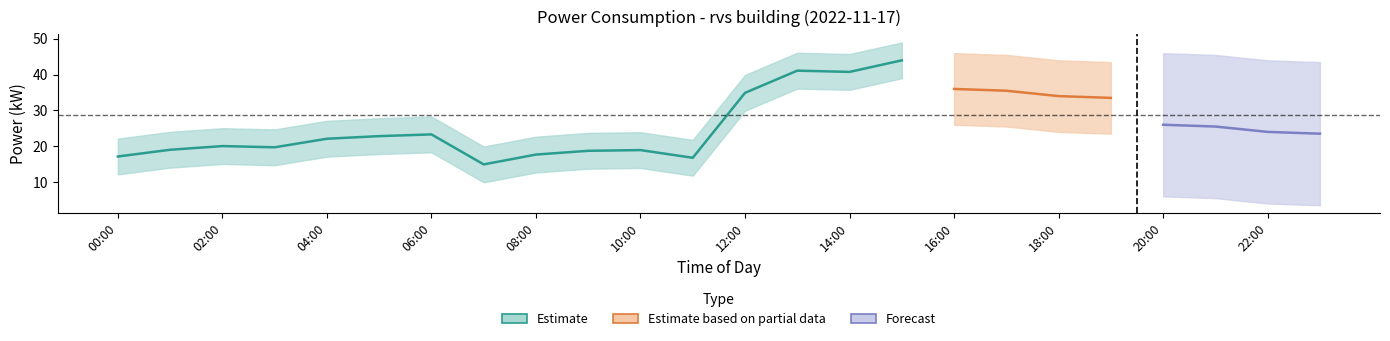

Is it true that Estimate equals 19.0 at 01:00?

True